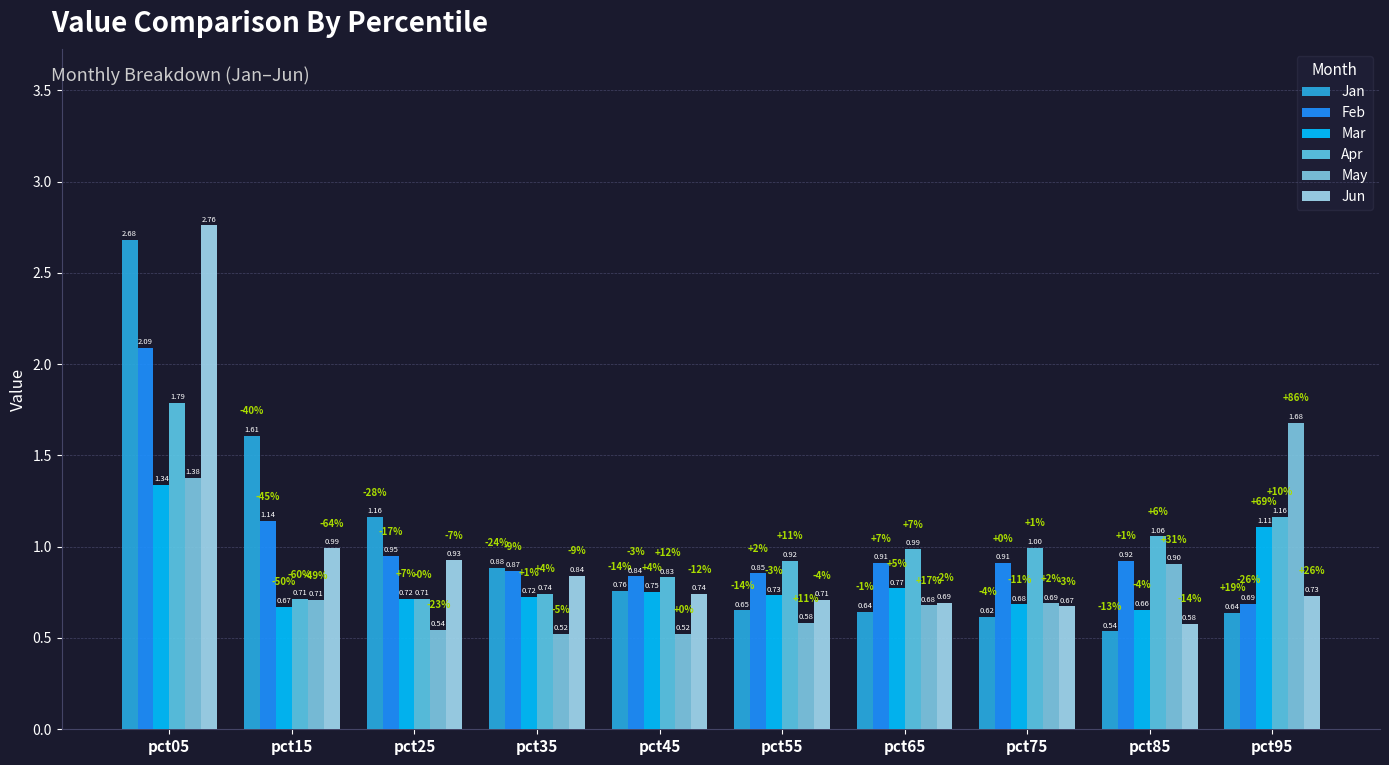

Which category has the lowest value across all series?

pct35